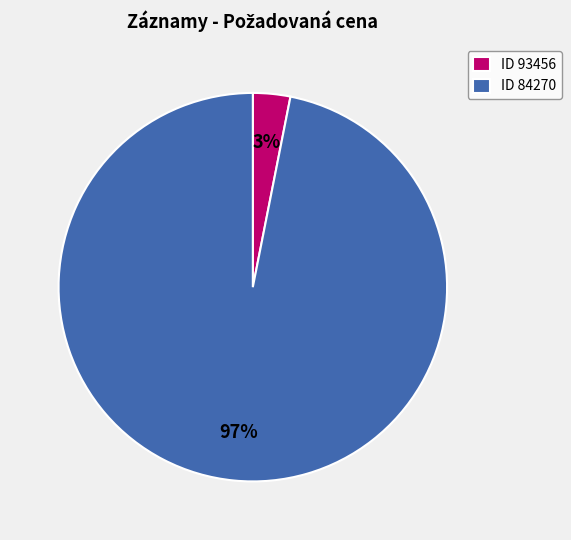

Is it true that ID 84270 is 97% of the pie?

True